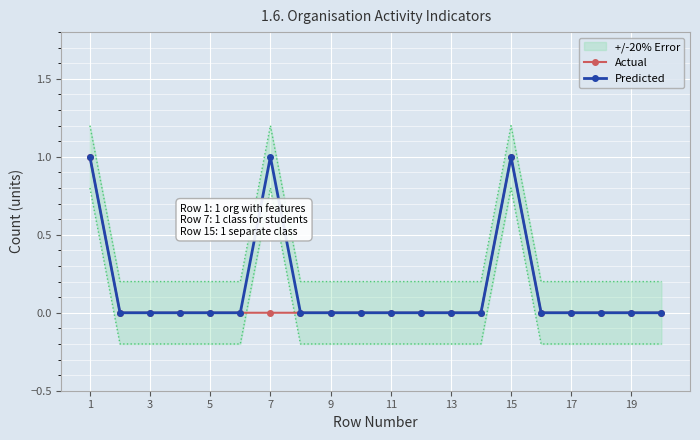

True or false: Actual and Predicted cross at least once.

False